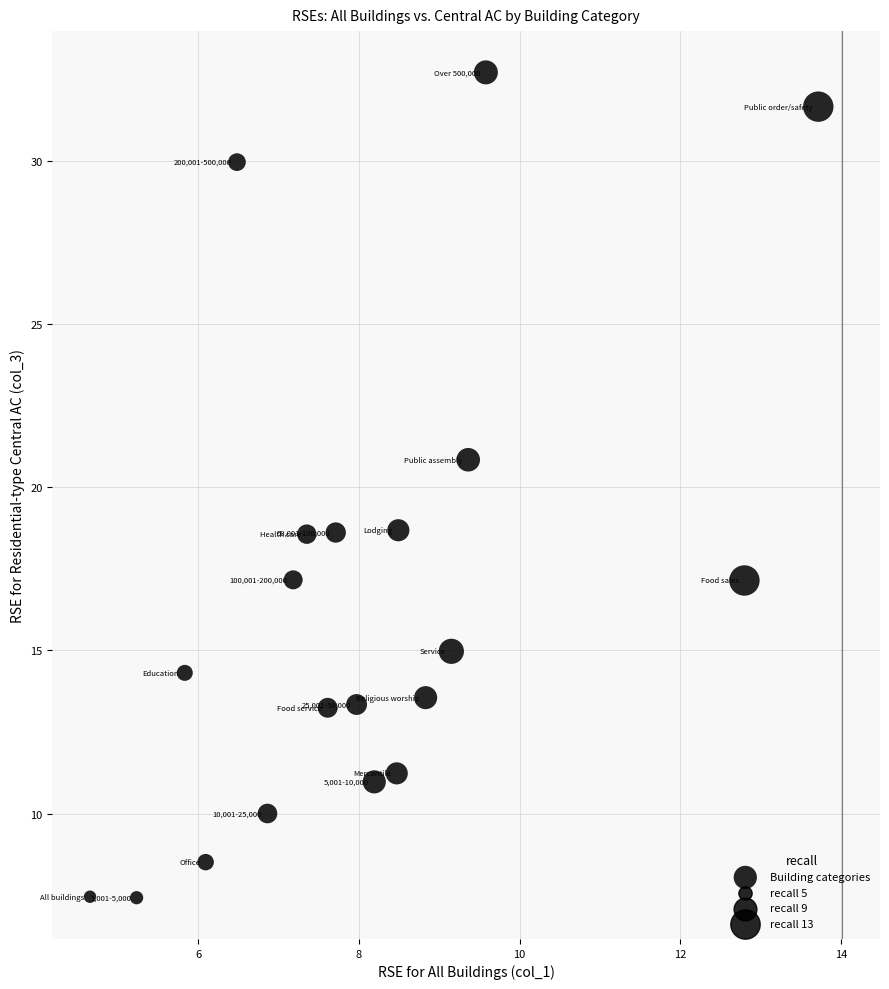

What Y value in the scatter plot is closest to 20?

20.8